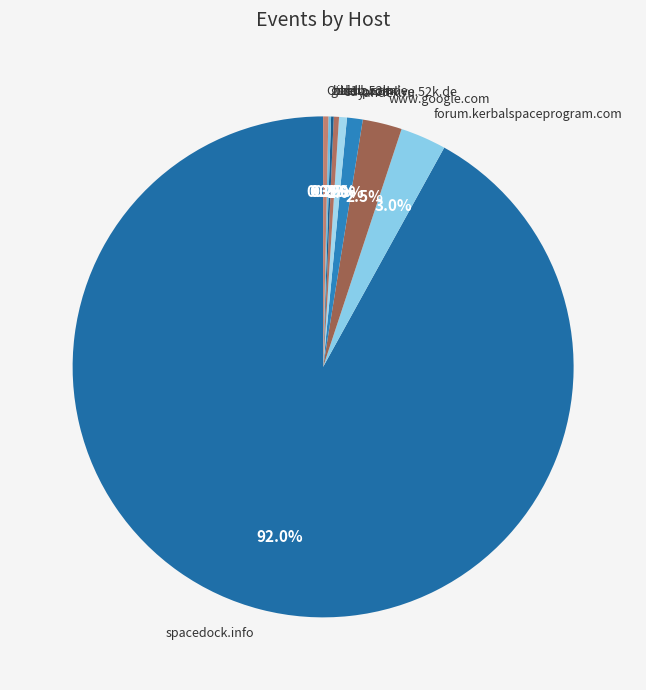

What is the largest slice in the pie chart?

spacedock.info